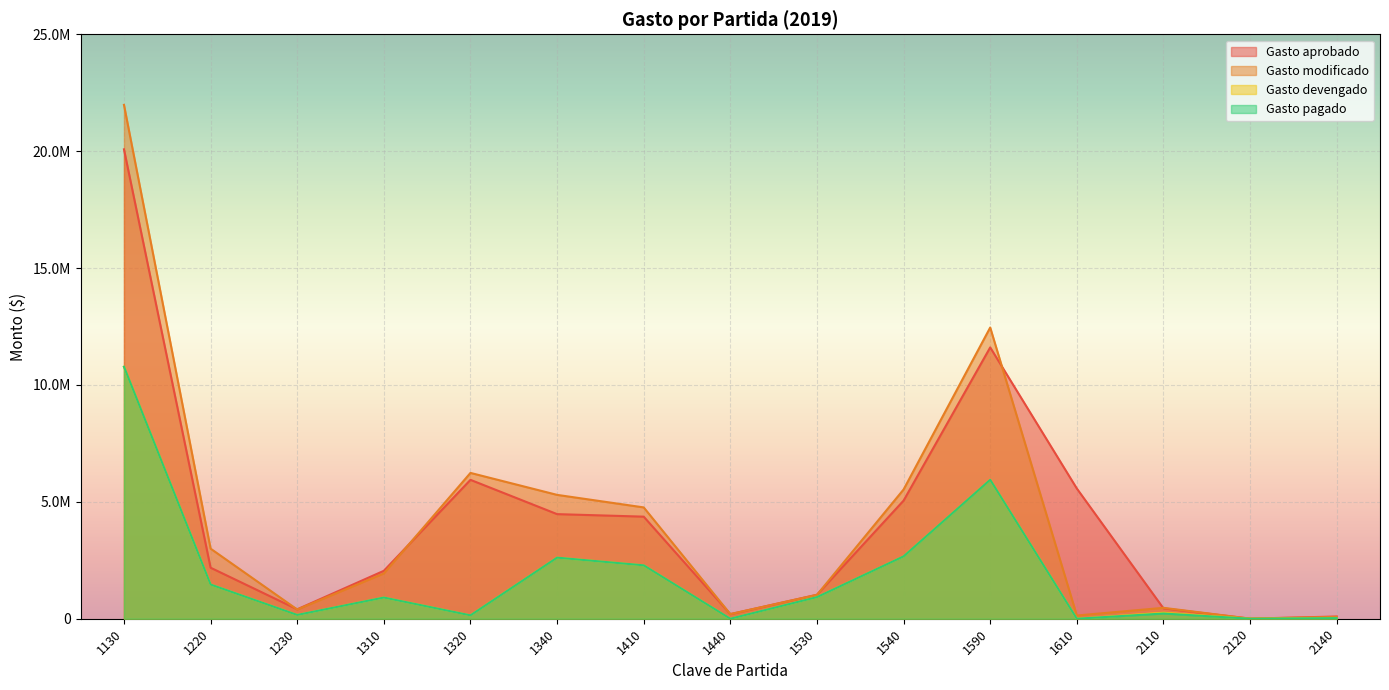

In Gasto aprobado, how many points are lower than both neighbors (excluding endpoints)?

3